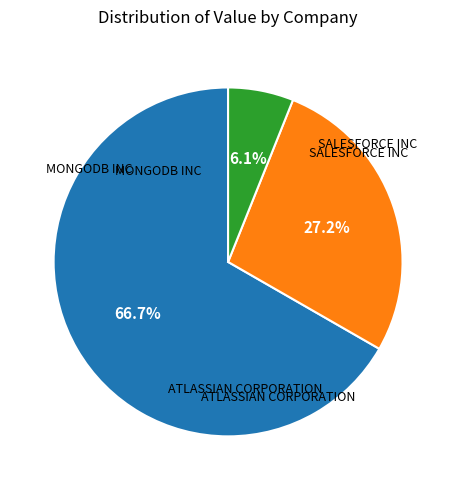

Is there a majority slice in this chart?

Yes